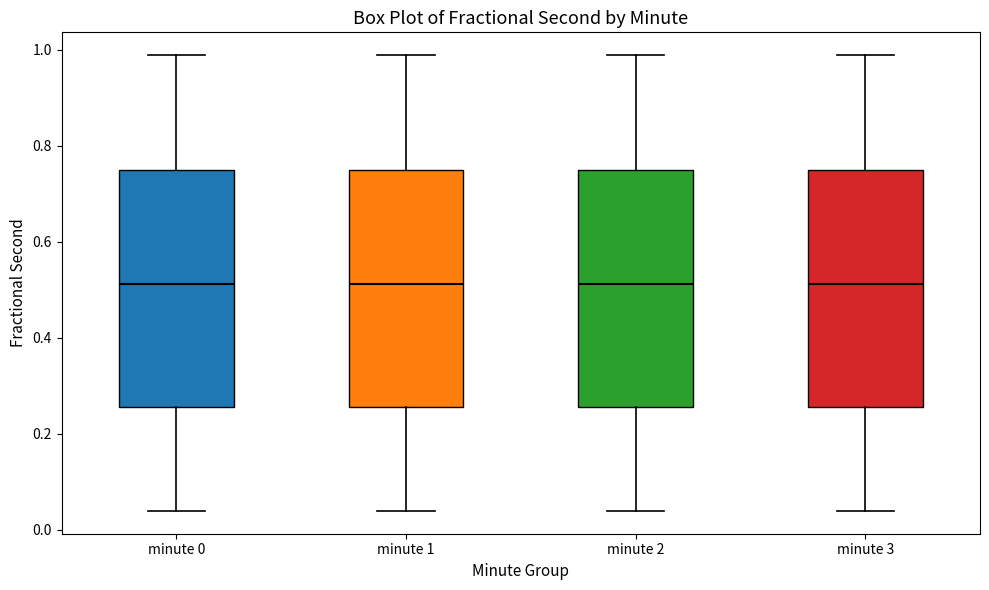

Reading left to right, read every box against the y-axis: the position of its median line, the range the box covers, and the ends of its whiskers. The values are not printed on the chart, so give them approximately, as read against the axis.

minute 0: median 0.52, box 0.26 to 0.74, whiskers 0.04 to 0.98
minute 1: median 0.52, box 0.26 to 0.74, whiskers 0.04 to 0.98
minute 2: median 0.52, box 0.26 to 0.74, whiskers 0.04 to 0.98
minute 3: median 0.52, box 0.26 to 0.74, whiskers 0.04 to 0.98